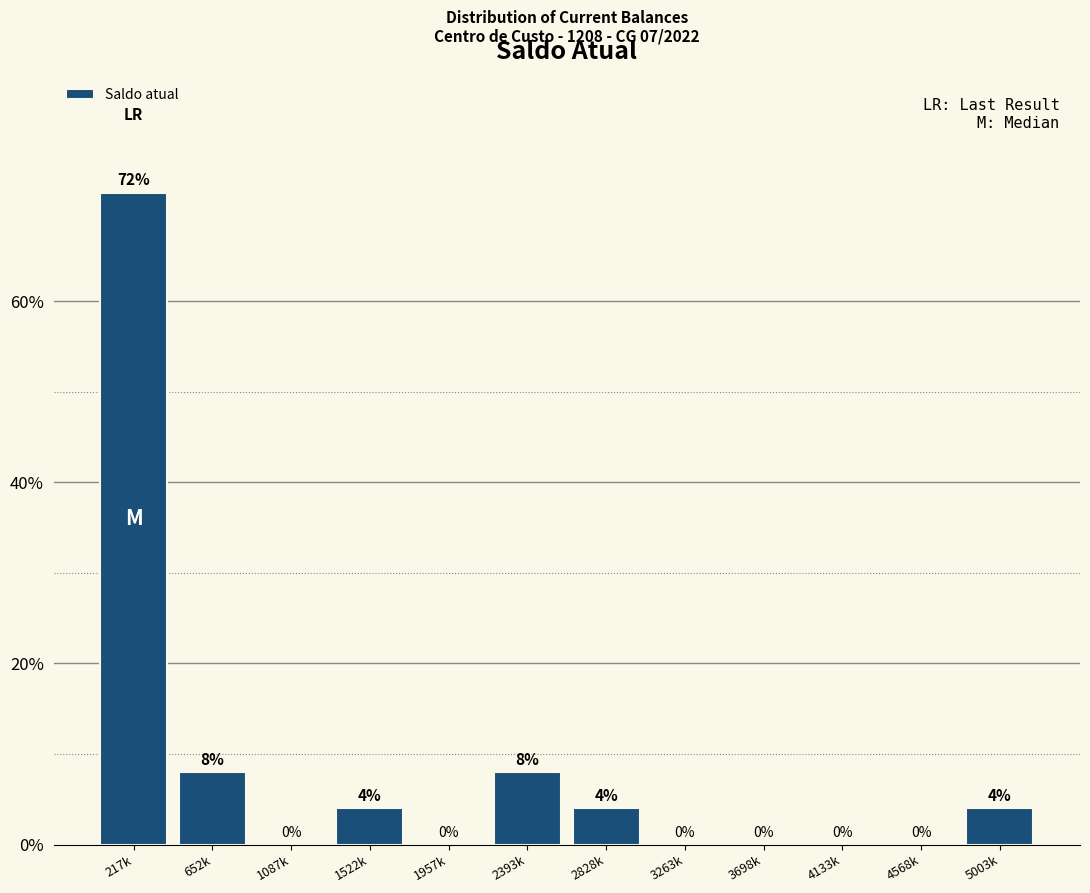

Reading left to right, what are all the values shown in this chart?

217k=72	652k=8	1087k=0	1522k=4	1957k=0	2393k=8	2828k=4	3263k=0	3698k=0	4133k=0	4568k=0	5003k=4